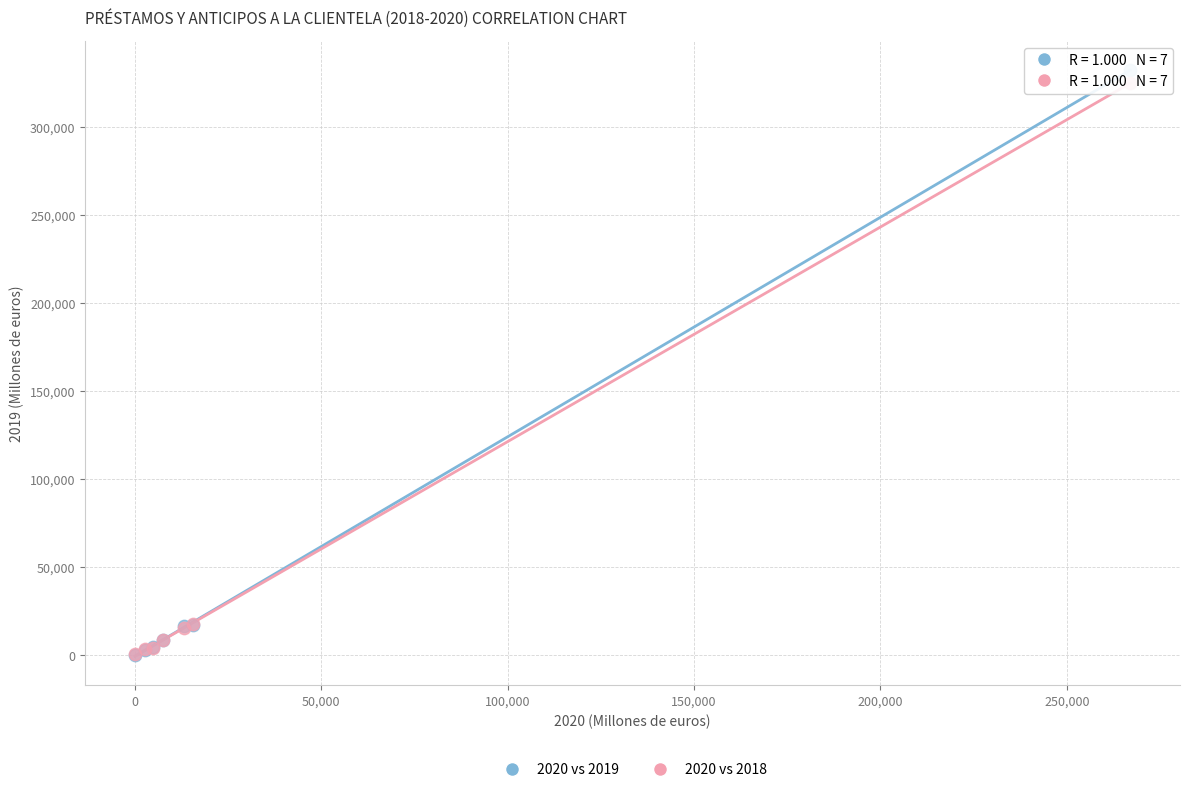

What are all the series names shown in the legend?

2020 vs 2019, 2020 vs 2018